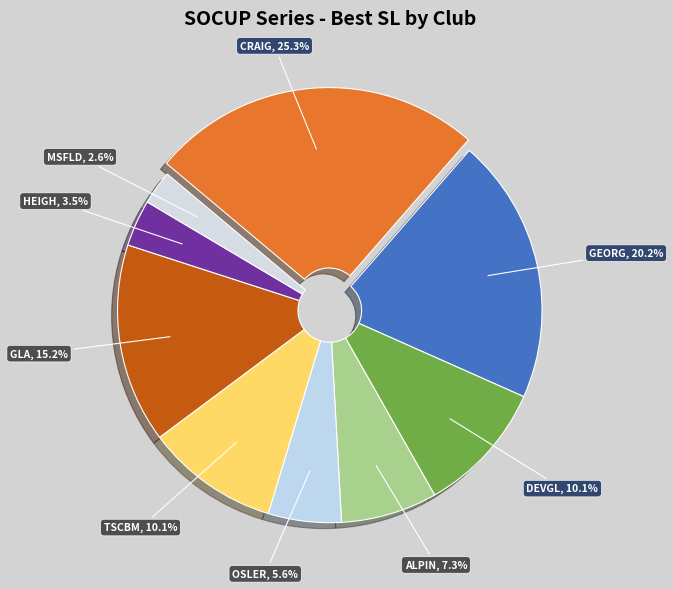

Does MSFLD account for over 50% of the chart?

No